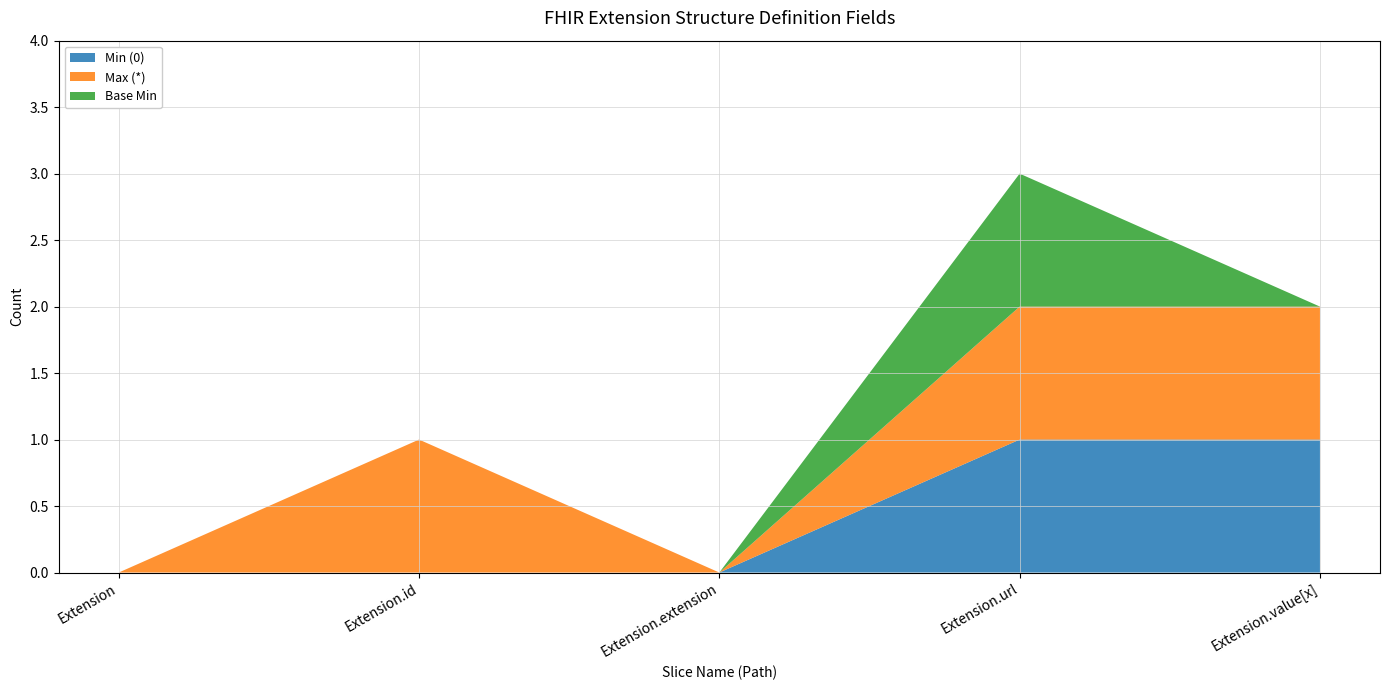

Reading left to right, extract all data points from this chart.

Min (0): Extension=0	Extension.id=0	Extension.extension=0	Extension.url=1	Extension.value[x]=1
Max (*): Extension=0	Extension.id=1	Extension.extension=0	Extension.url=1	Extension.value[x]=1
Base Min: Extension=0	Extension.id=0	Extension.extension=0	Extension.url=1	Extension.value[x]=0